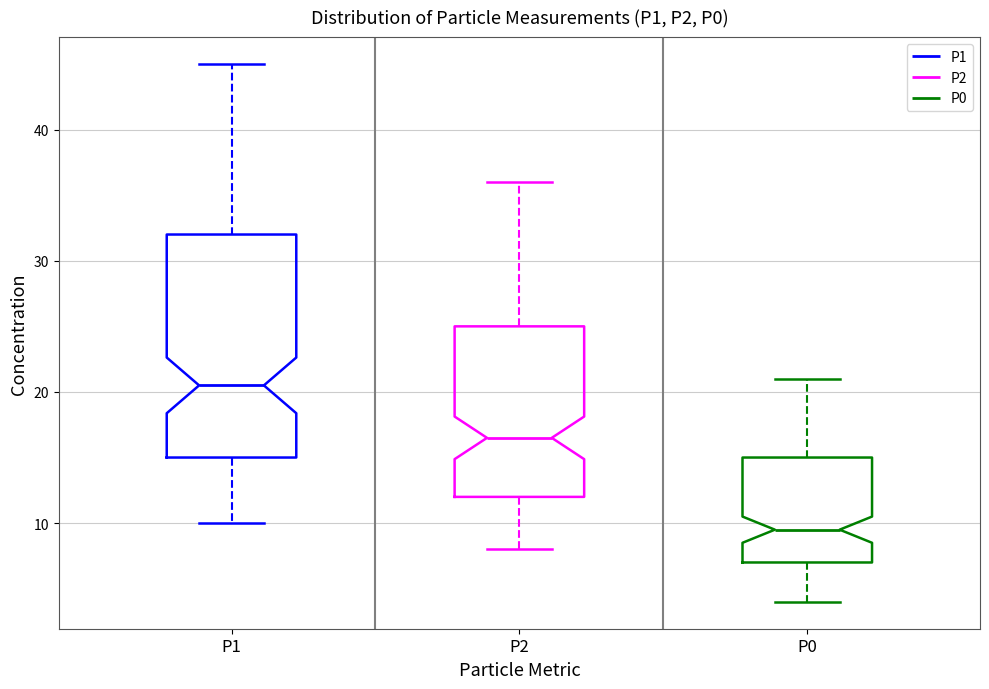

Which box is the tallest, from its lower edge to its upper edge?

P1